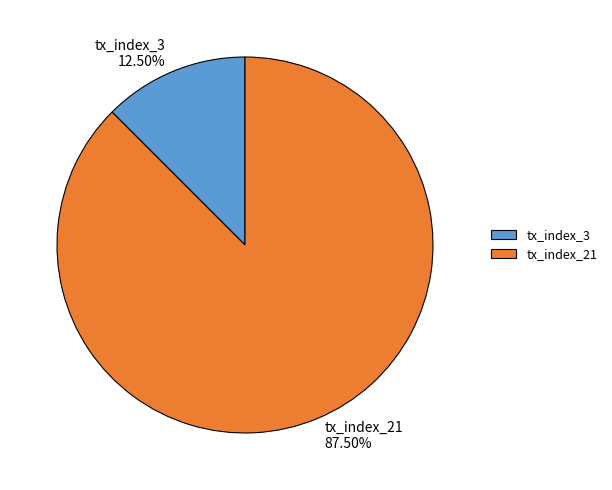

True or false: tx_index_21 accounts for 98% of the total.

False